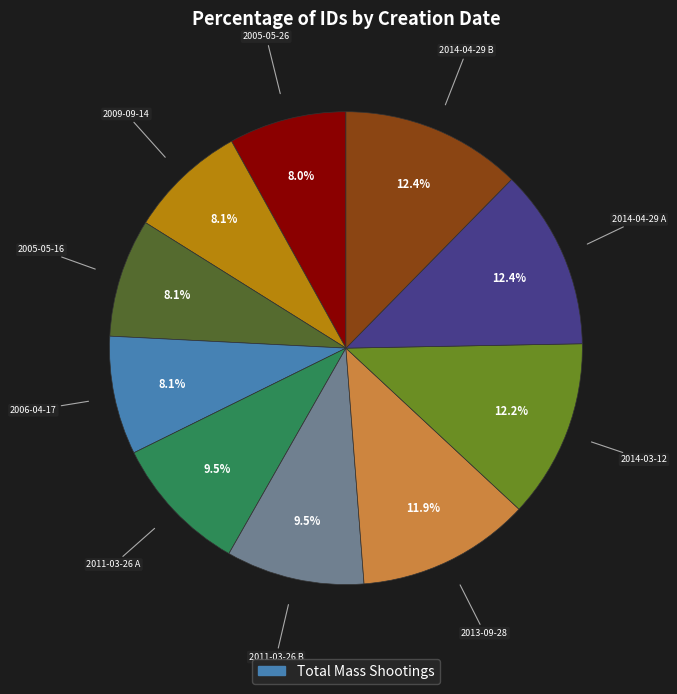

Does any single category account for the majority?

No